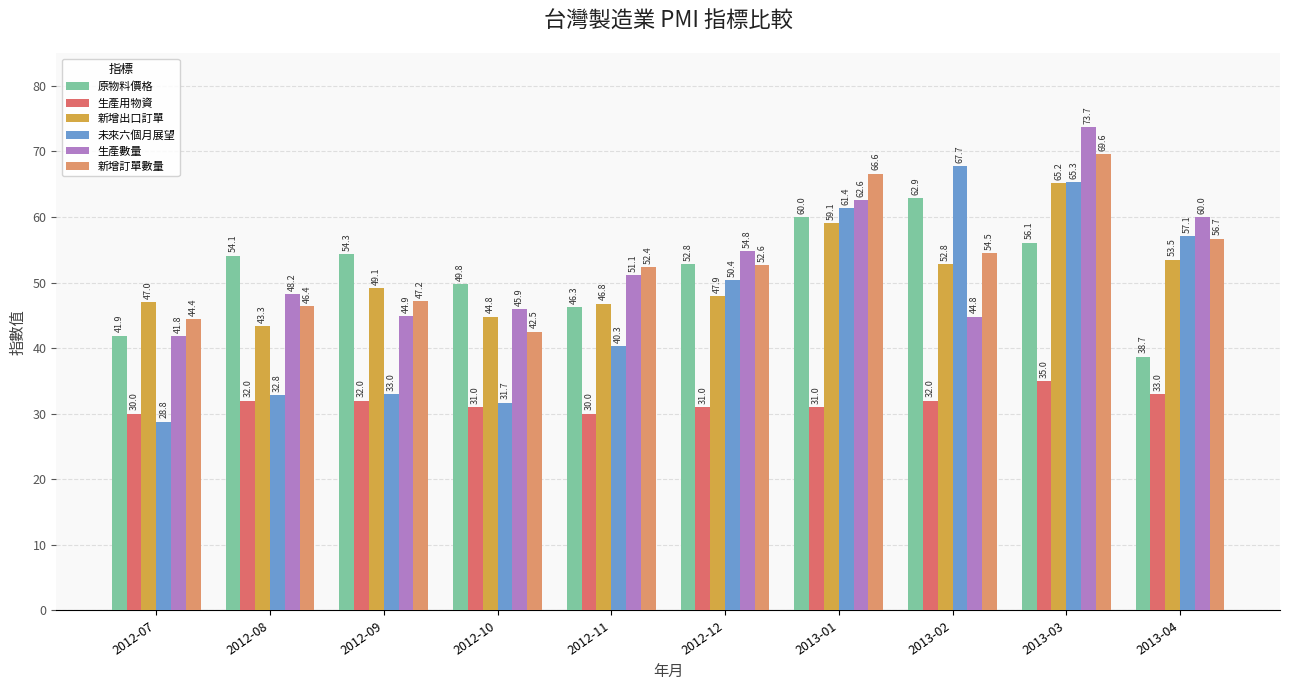

Reading right to left, extract all data points from this chart.

原物料價格: 38.7	56.1	62.9	60.0	52.8	46.3	49.8	54.3	54.1	41.9
生產用物資: 33.0	35.0	32.0	31.0	31.0	30.0	31.0	32.0	32.0	30.0
新增出口訂單: 53.5	65.2	52.8	59.1	47.9	46.8	44.8	49.1	43.3	47.0
未來六個月展望: 57.1	65.3	67.7	61.4	50.4	40.3	31.7	33.0	32.8	28.8
生產數量: 60.0	73.7	44.8	62.6	54.8	51.1	45.9	44.9	48.2	41.8
新增訂單數量: 56.7	69.6	54.5	66.6	52.6	52.4	42.5	47.2	46.4	44.4